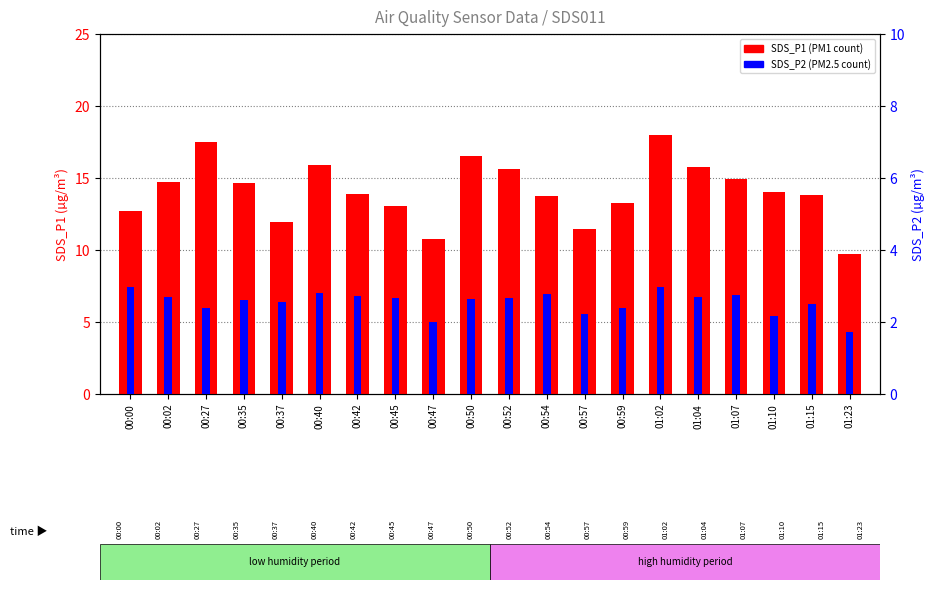

Are the bars horizontal?

No